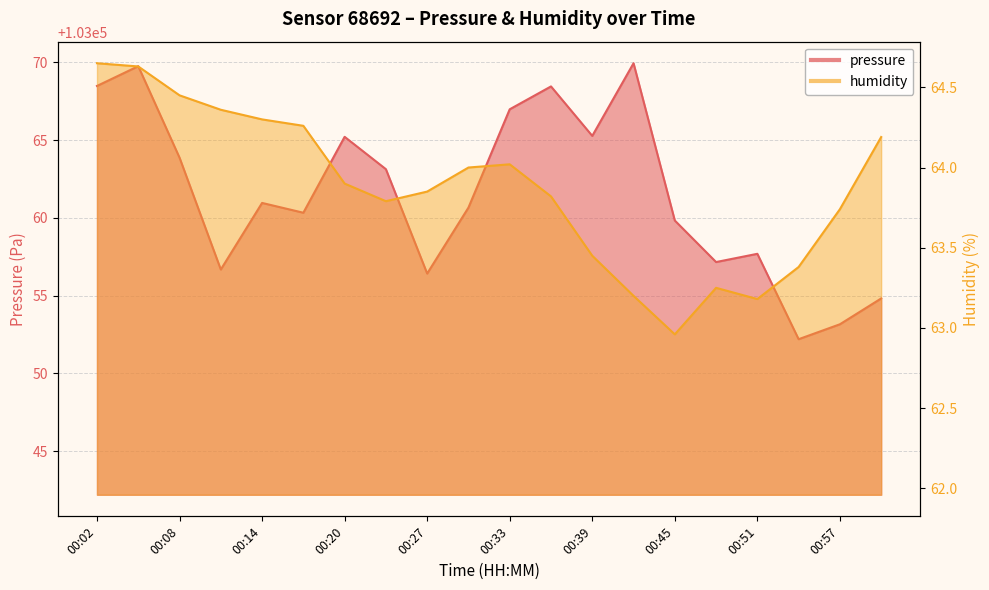

Where is humidity nearest to the value 63?

00:45